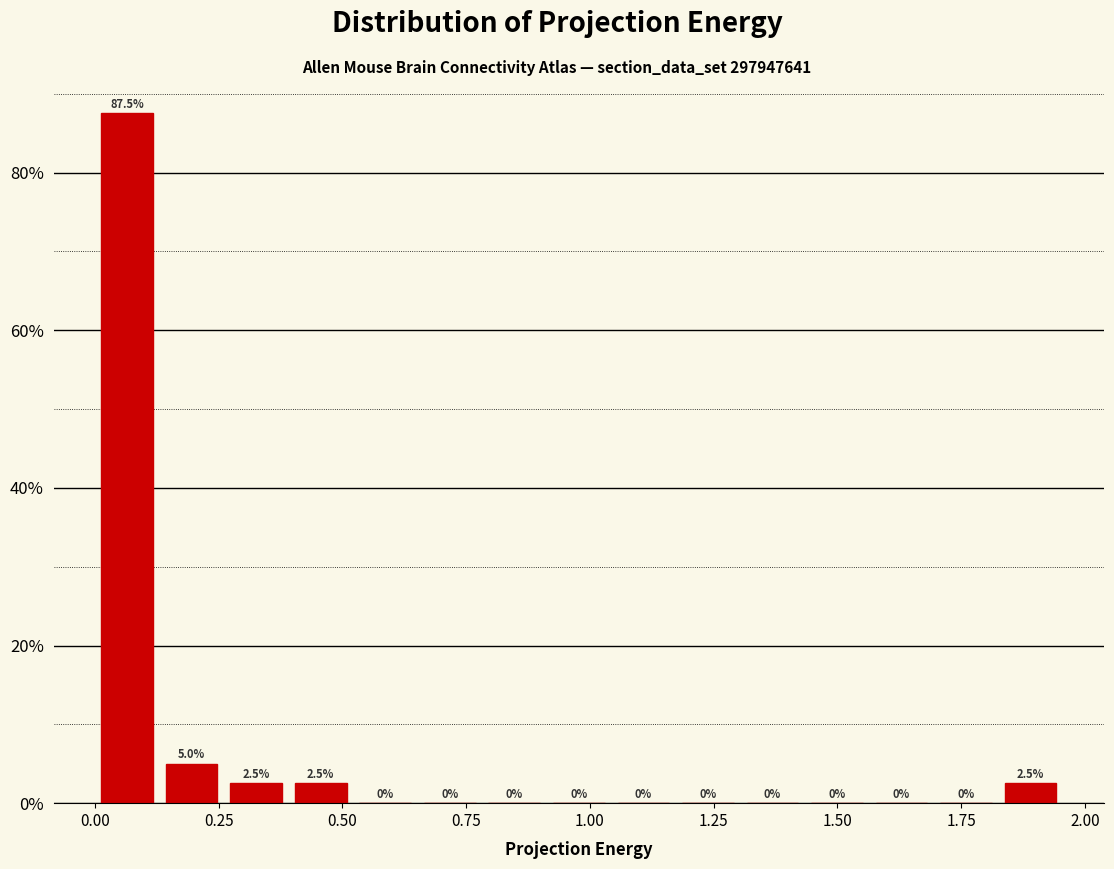

Read against the x-axis, roughly where is the centre of the tallest bar?

0.05